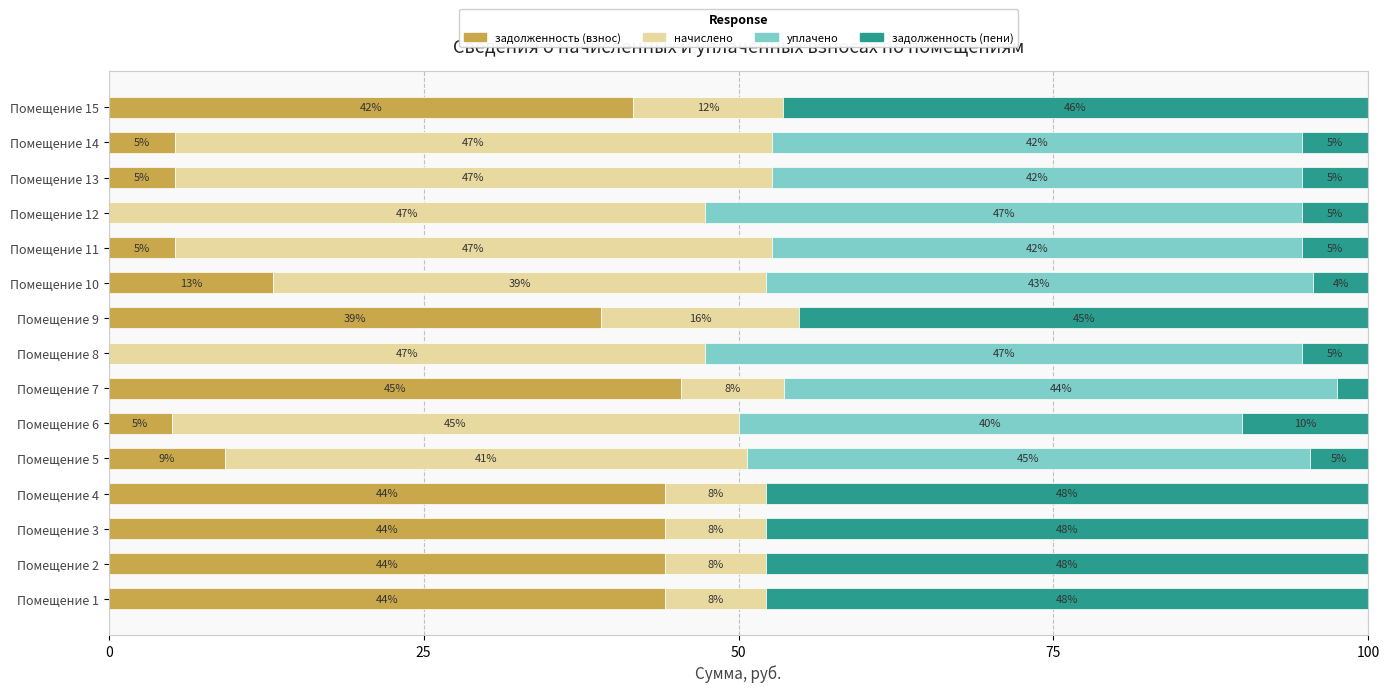

The задолженность (взнос) series shows 41.6 at Помещение 15. True or false?

True